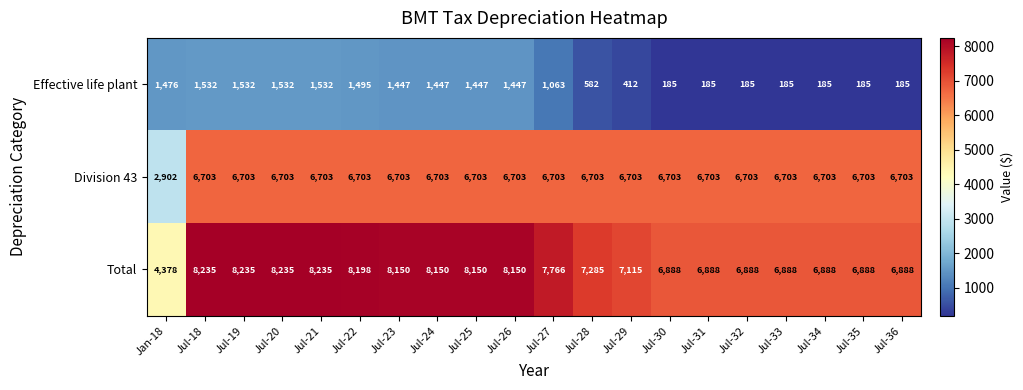

What is the total value across all series at Jul-36?

13776